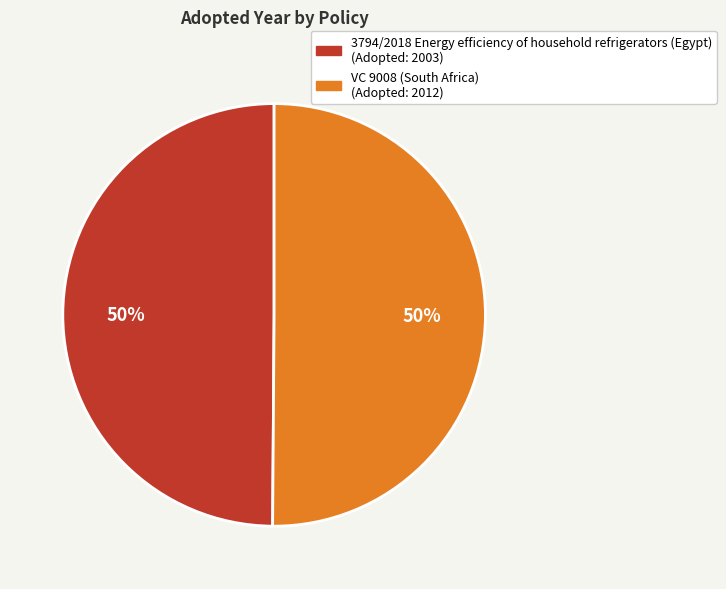

To the nearest percent, what percentage of the pie is VC 9008 (South Africa)?

50%